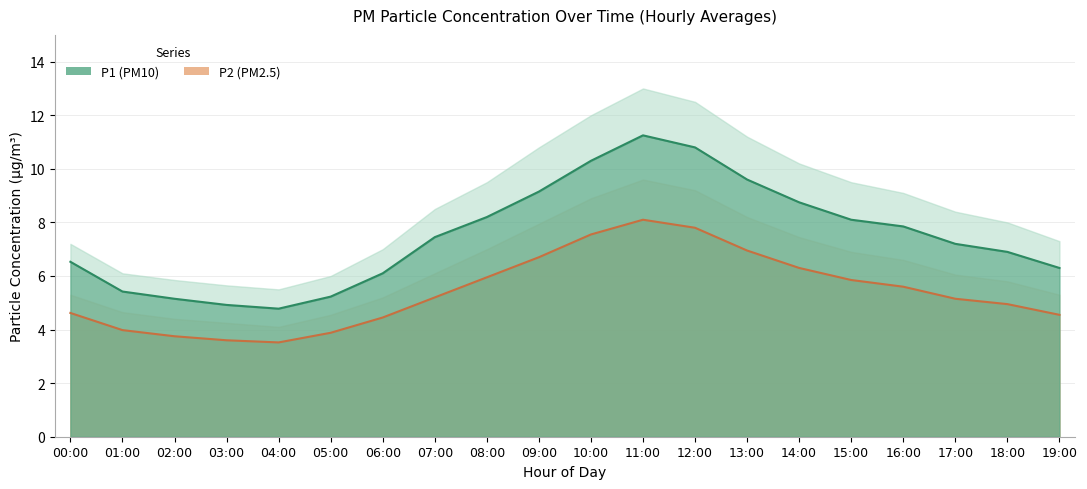

True or false: P2 has a value of 5.6 at 16:00.

True